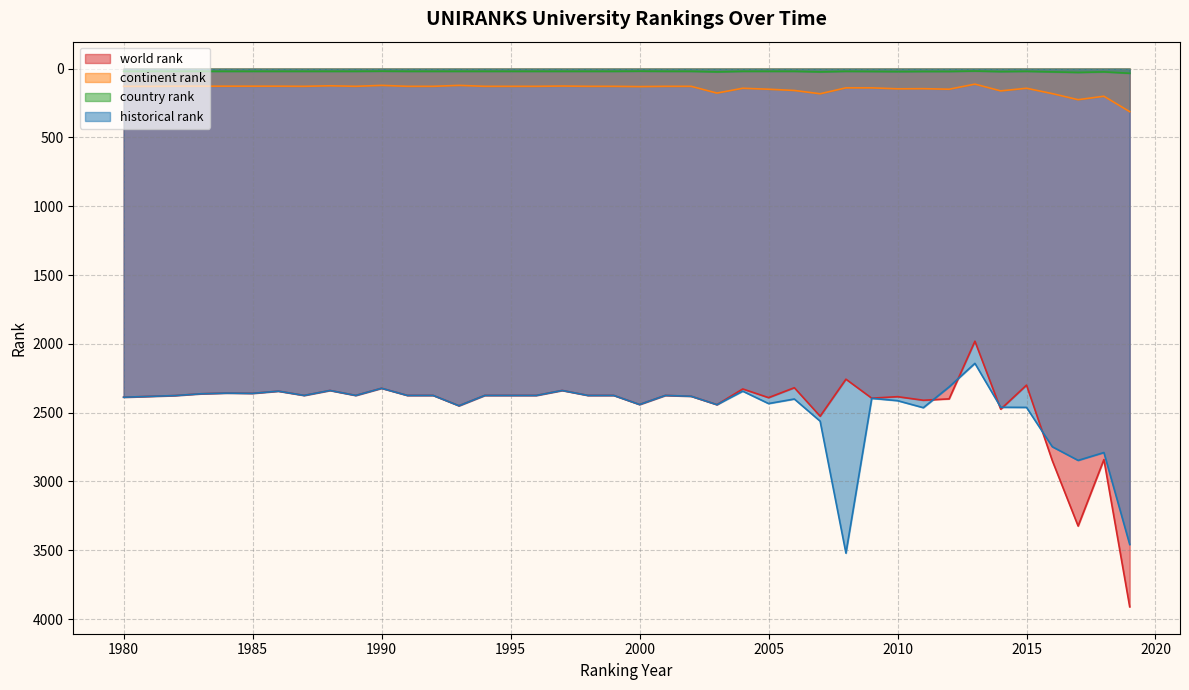

What is the minimum value for country rank?

18